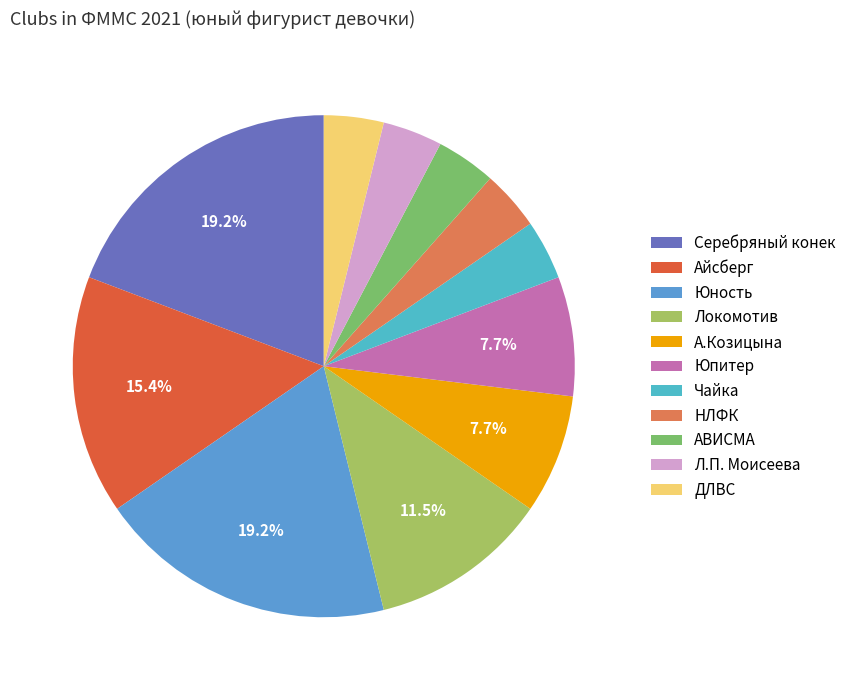

To the nearest percent, what percentage of the pie is Серебряный конек?

19%